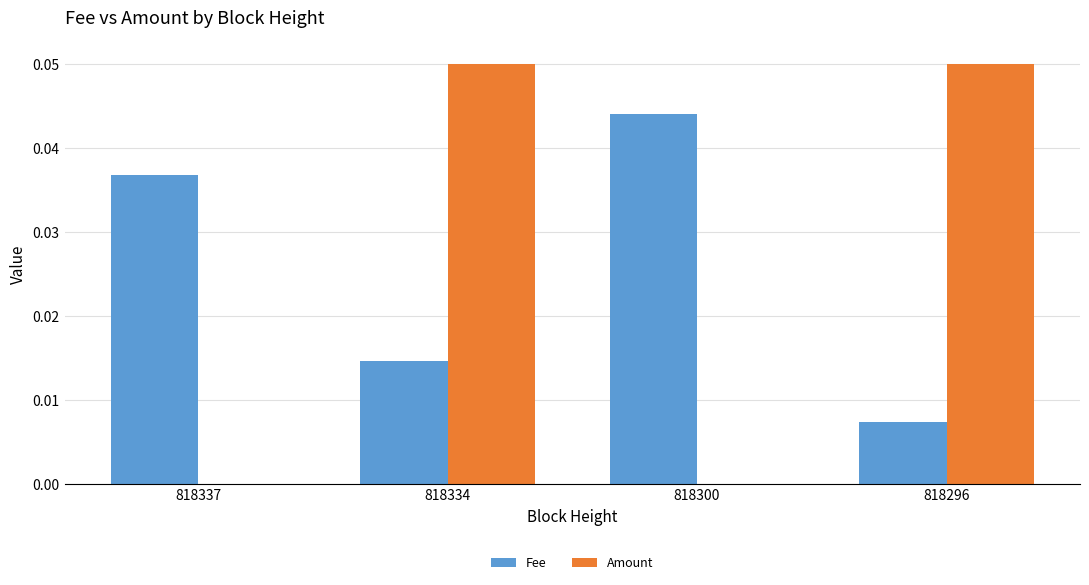

Which series changed the most between 818337 and 818334?

Amount